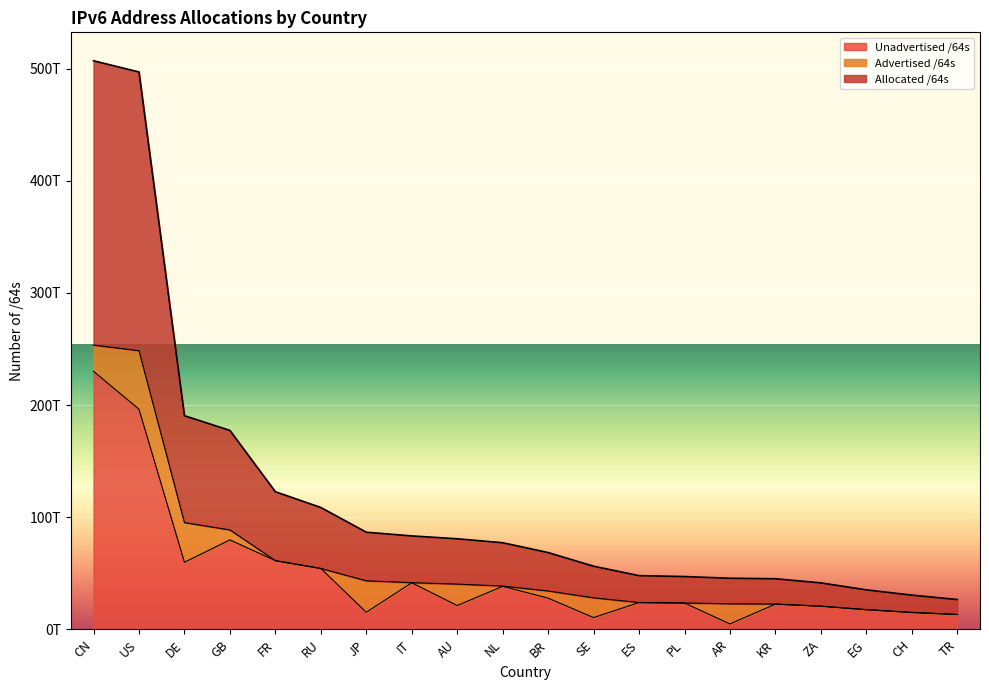

Does the chart display data point markers on the line(s)?

No